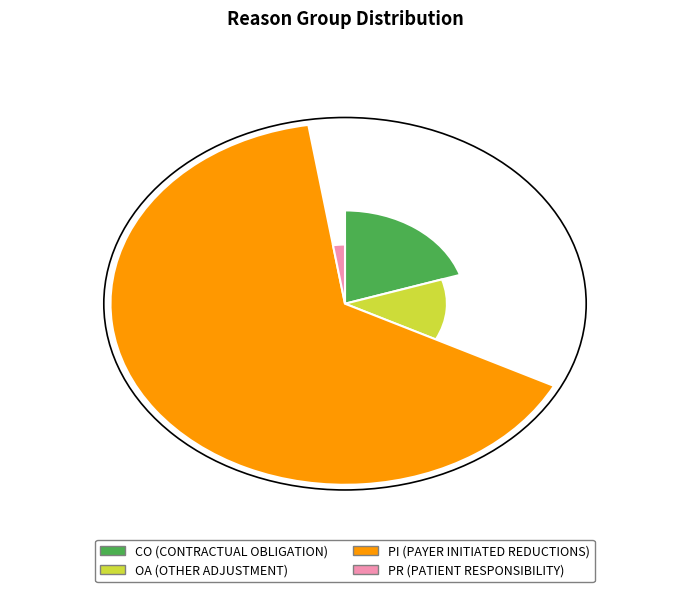

Between PR and PI, which is larger?

PI